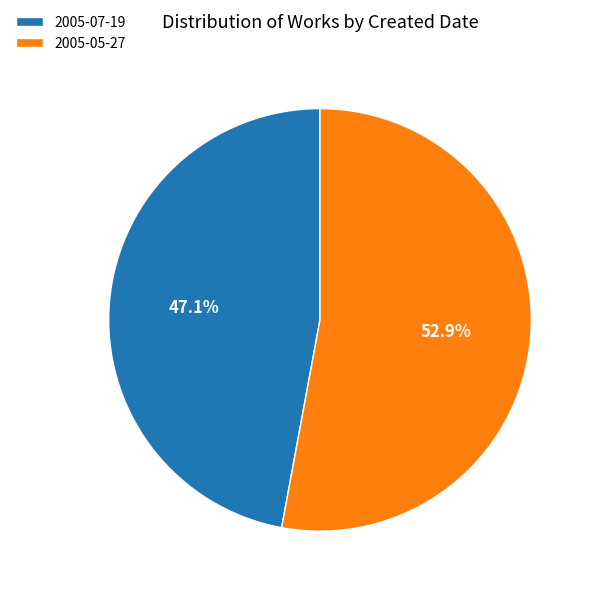

How much of the chart is everything except 2005-07-19?

52.9%